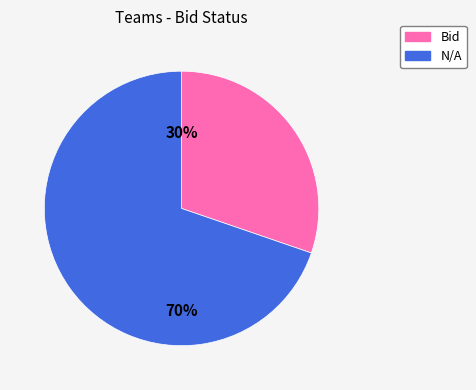

What percentage is the Bid slice, to the nearest percent?

30%